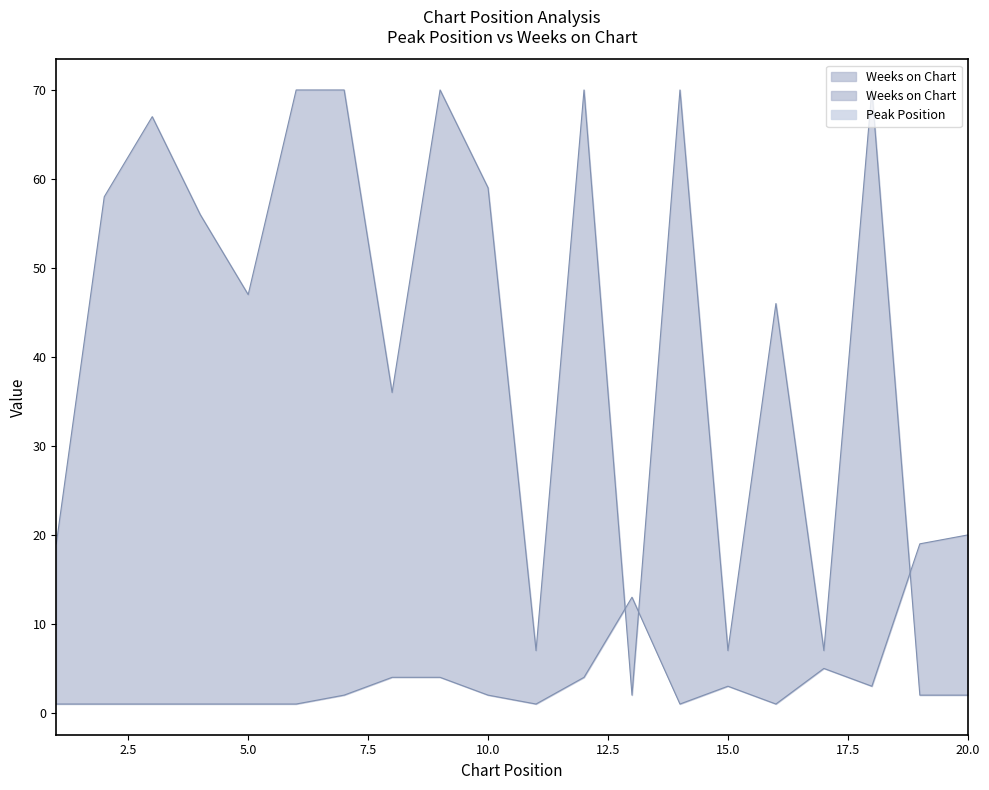

Is the value of Peak Position at 5 greater than the value of Weeks on Chart at 3?

No